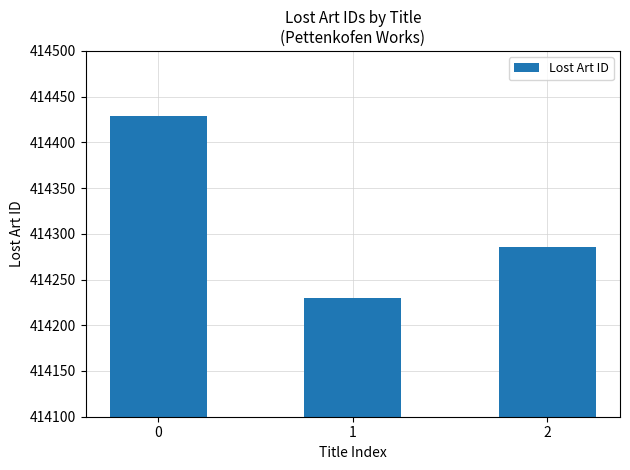

Rank the categories by value from lowest to highest.

1, 2, 0